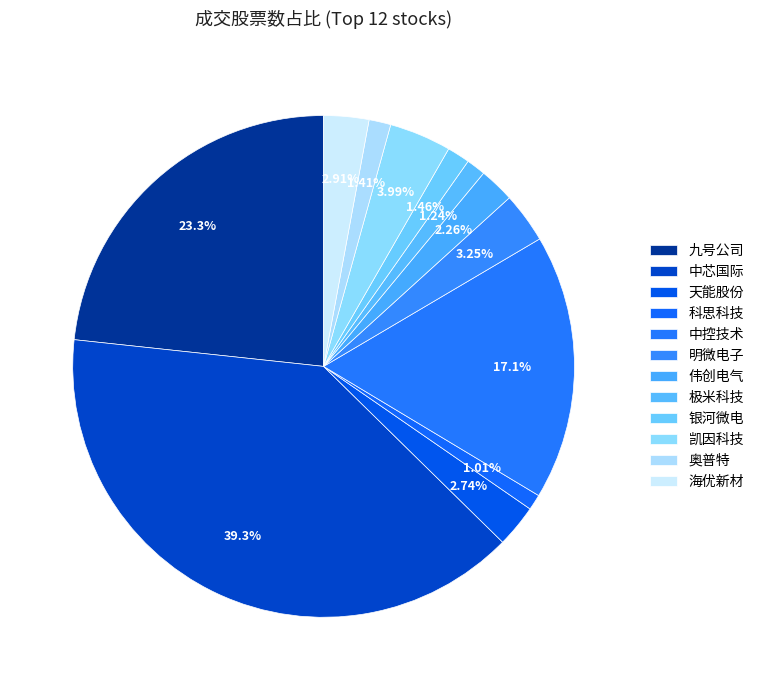

Combined, what portion of the pie is 中芯国际 and 伟创电气?

41.6%